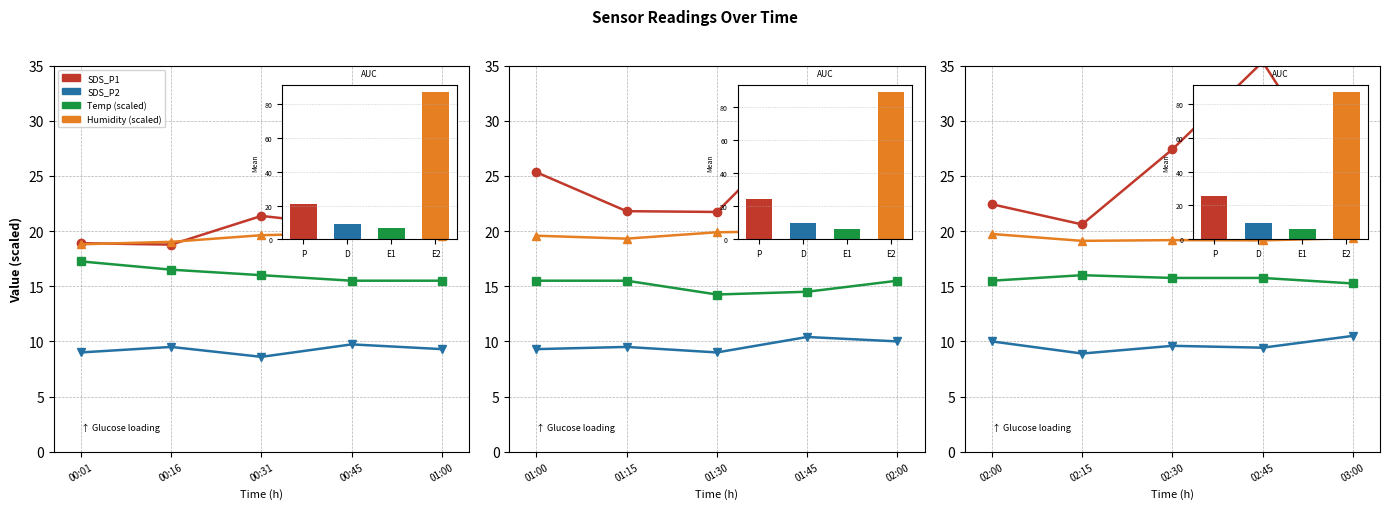

Is it true that Humidity equals 12.3 at 00:01?

False